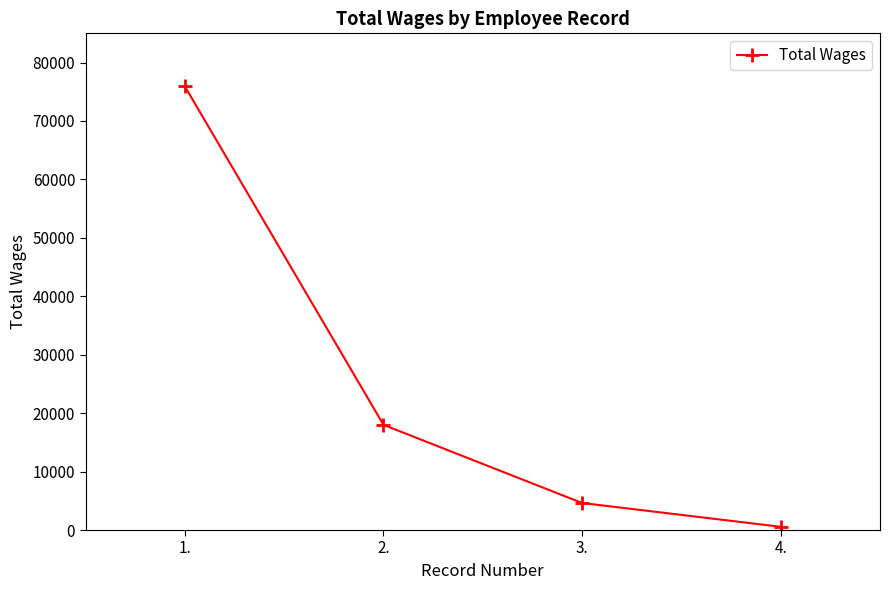

Reading left to right, transcribe all the data shown in this chart.

1.=75907	2.=17997	3.=4628	4.=553